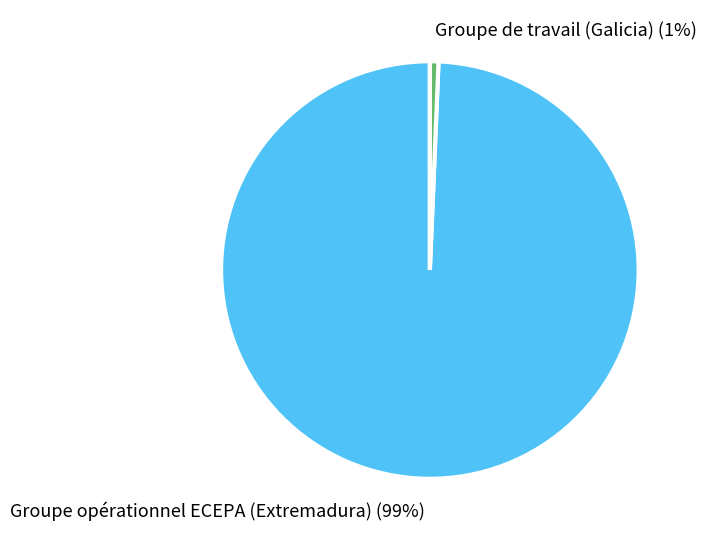

Which category accounts for the majority?

Groupe opérationnel ECEPA (Extremadura)